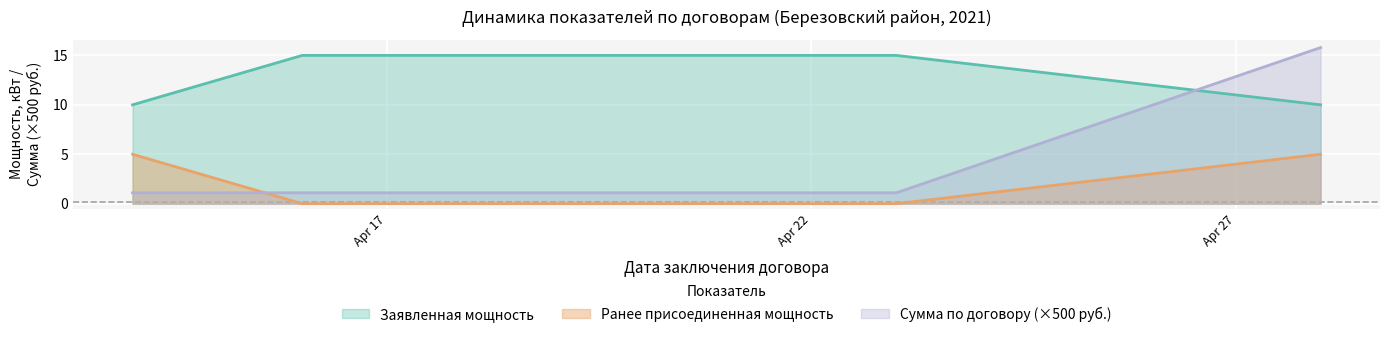

What is the sum of all Сумма по договору, руб. с НДС values?

19.1